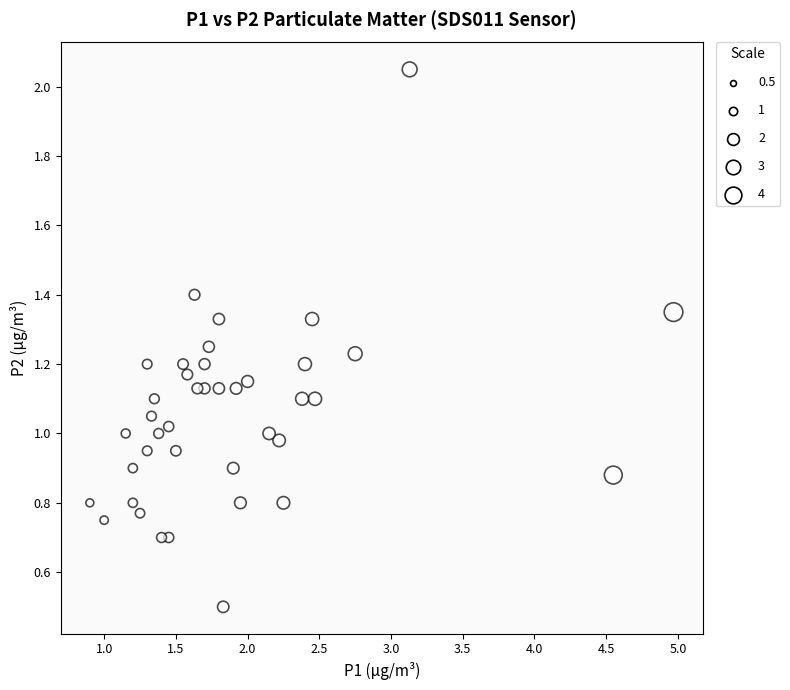

What is the range of X values (max minus min)?

4.1